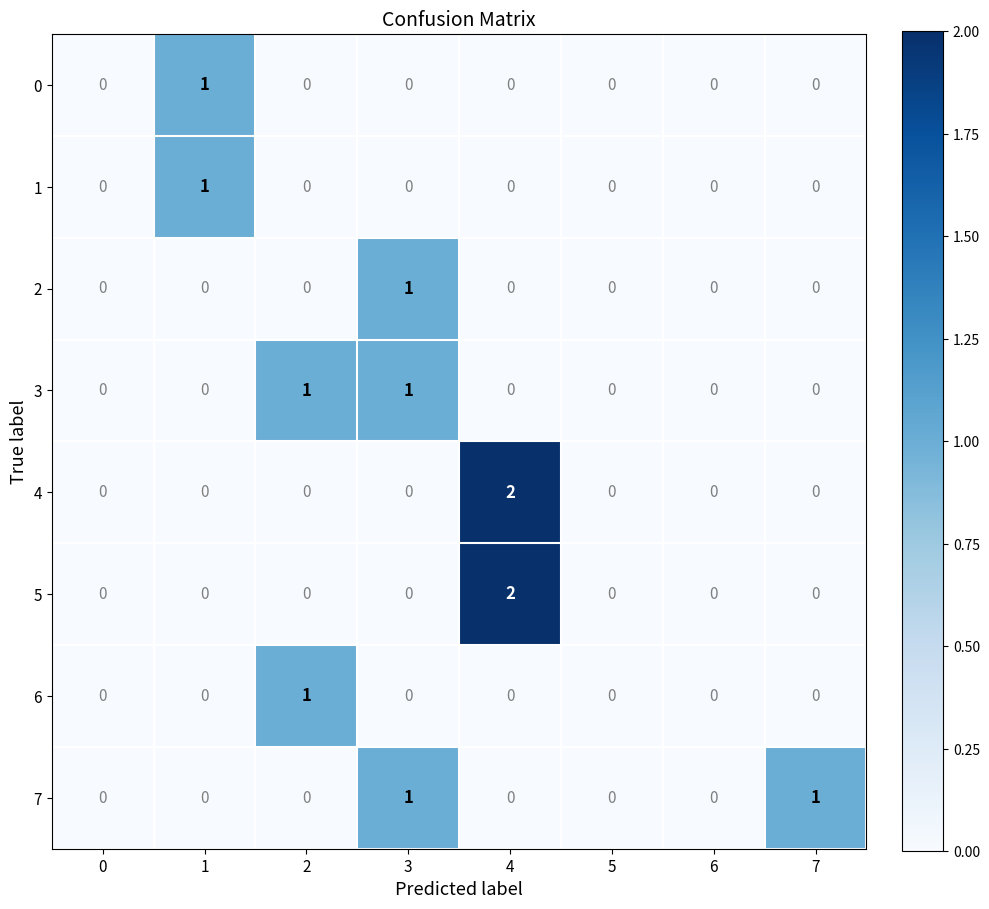

What is the total value across all series at 3?

3